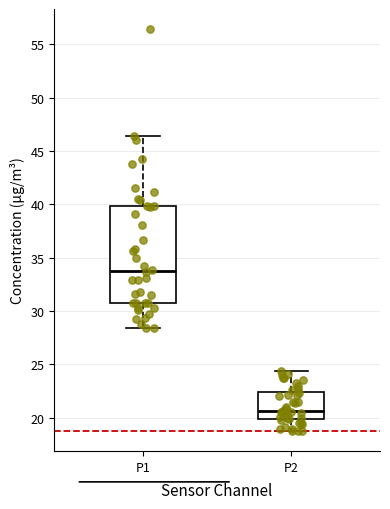

Which box's median line is the highest?

P1